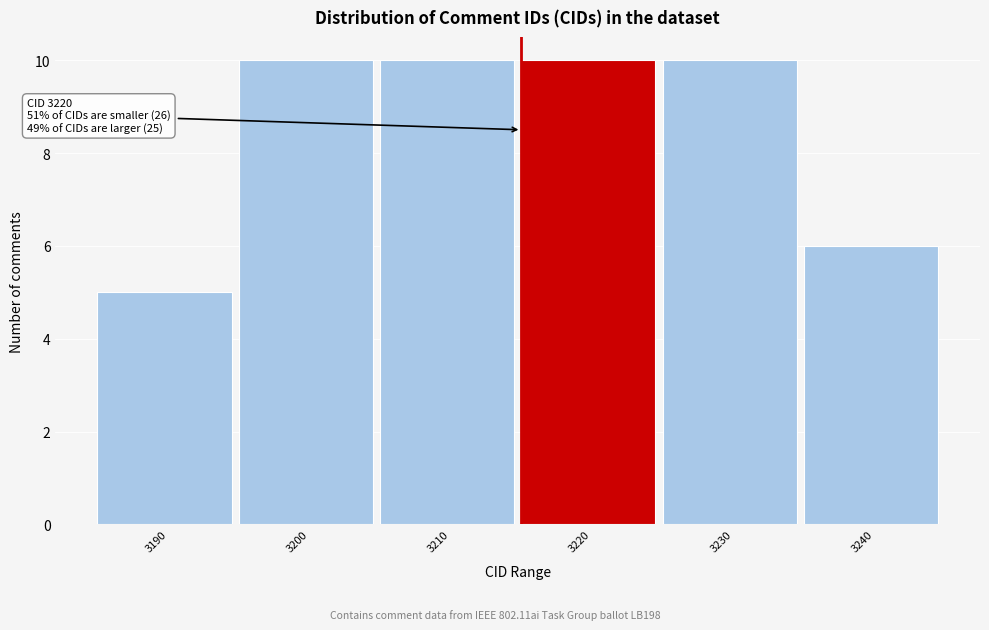

Reading left to right, what are all the values shown in this chart?

3190=5	3200=10	3210=10	3220=10	3230=10	3240=6